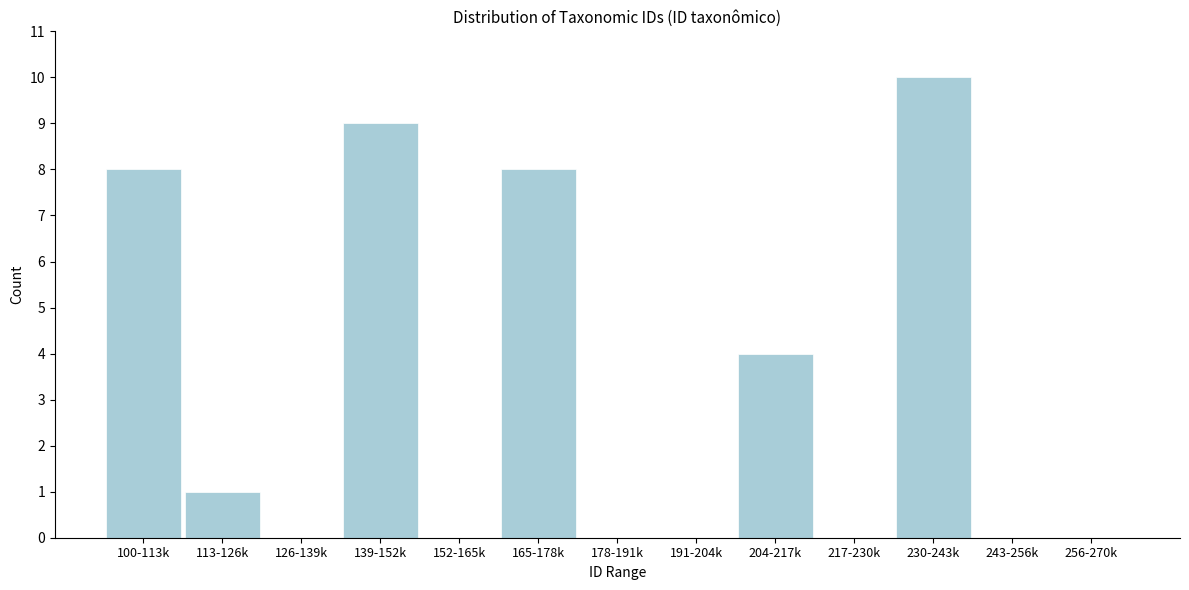

Reading left to right, transcribe all the data shown in this chart.

100-113k=8	113-126k=1	126-139k=0	139-152k=9	152-165k=0	165-178k=8	178-191k=0	191-204k=0	204-217k=4	217-230k=0	230-243k=10	243-256k=0	256-270k=0